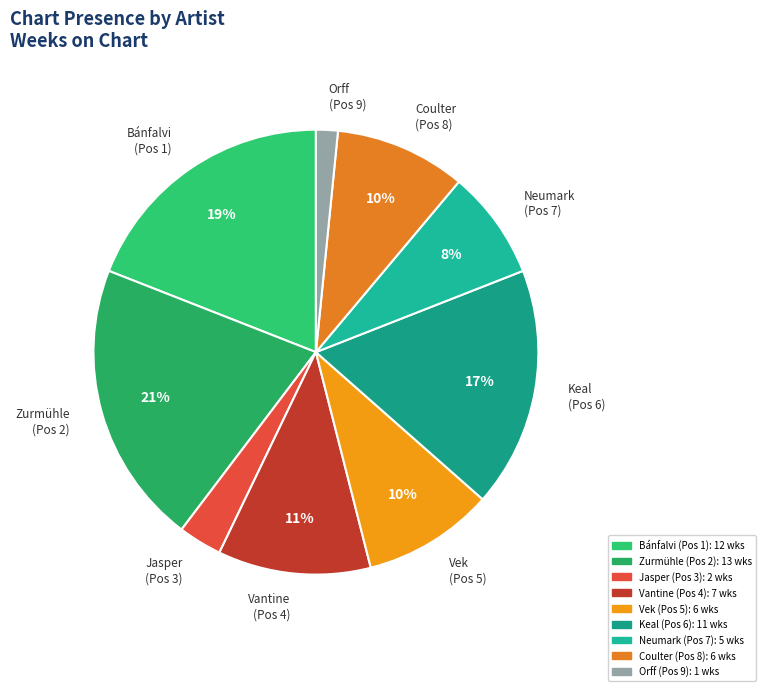

To the nearest percent, what percentage of the pie is Bánfalvi (Pos 1)?

19%